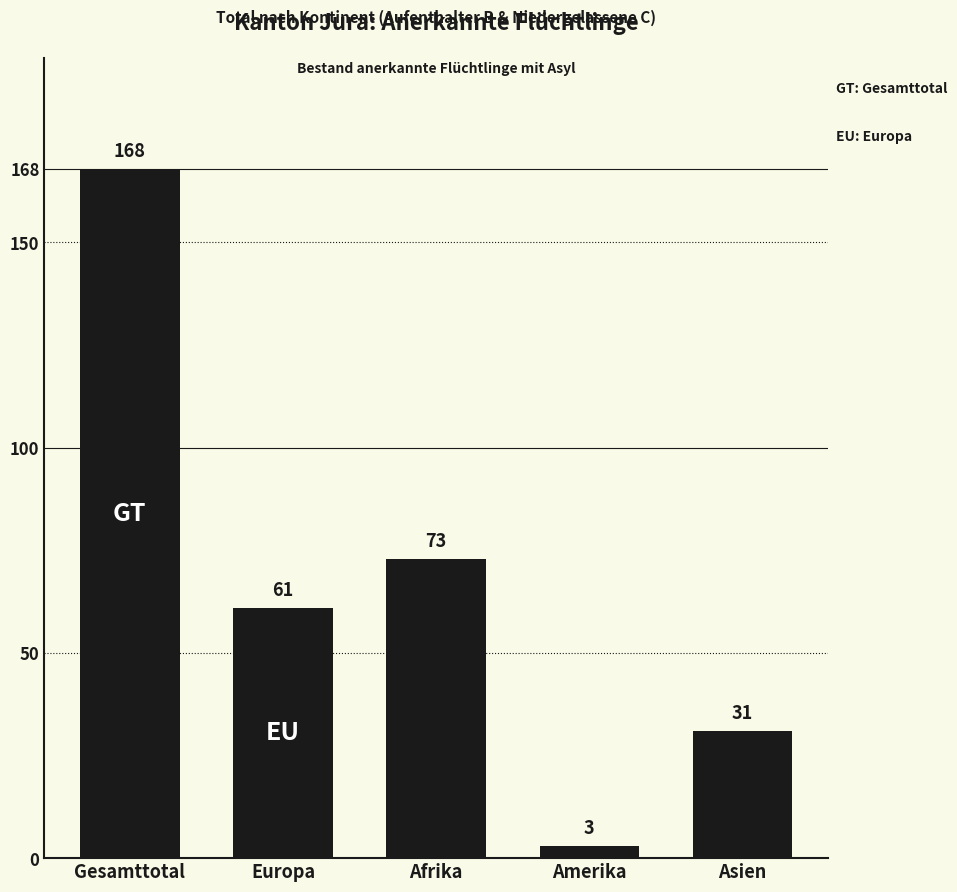

At which category does the chart reach its minimum across all series?

Amerika